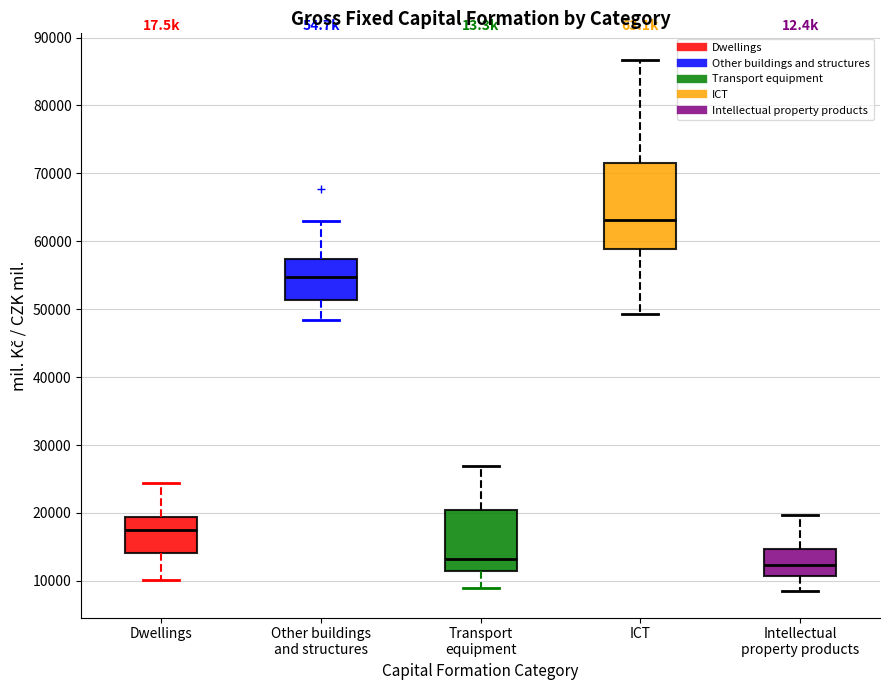

Where is the upper edge of the box for Other buildings and structures on the y-axis? The values are not printed on the chart, so give them approximately, as read against the axis.

57000